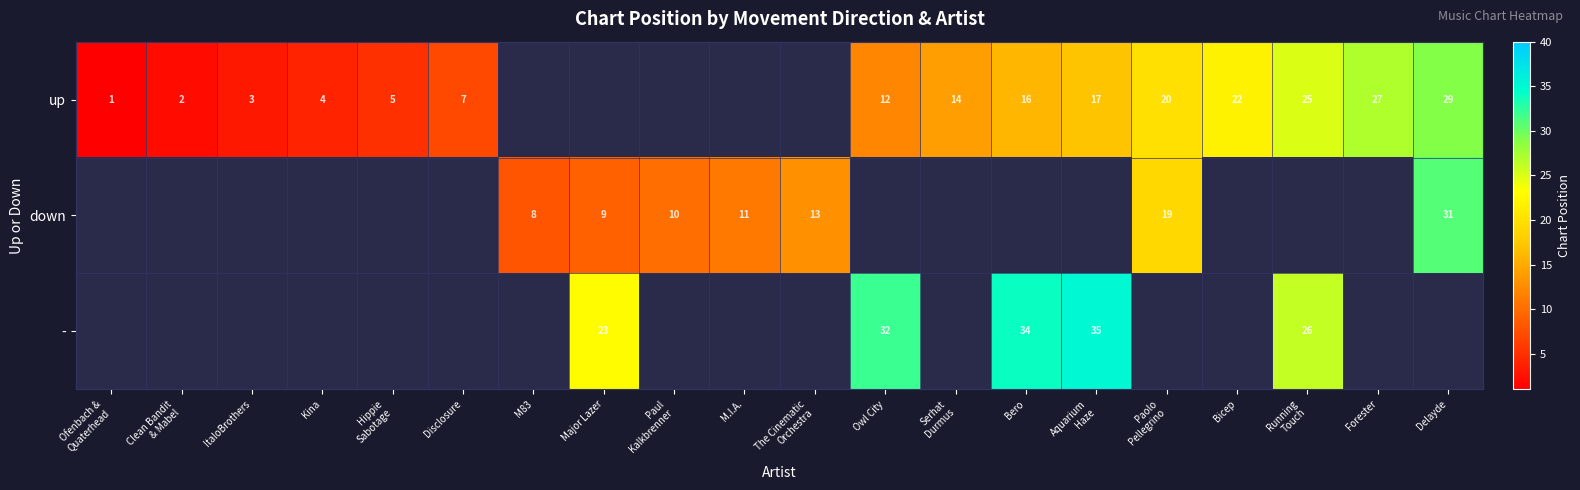

True or false: up has a value of 5.5 at Owl City.

False